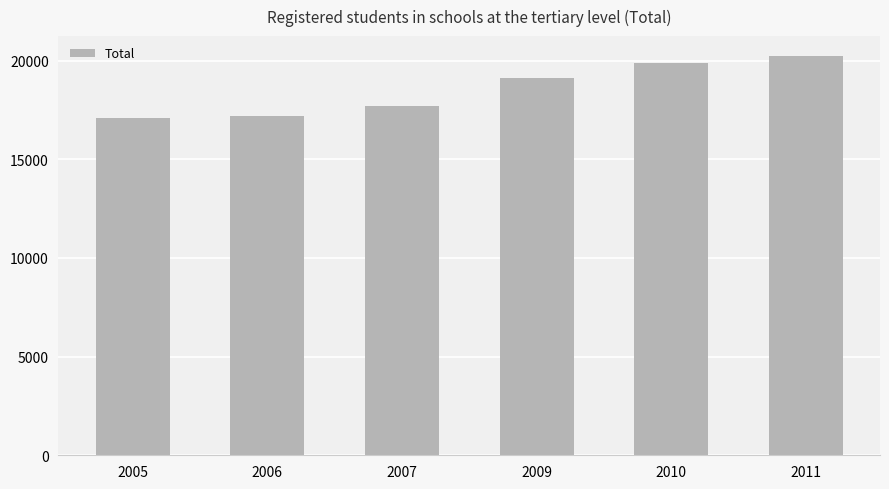

What is the sum of the values at 2005 and 2009?

36196